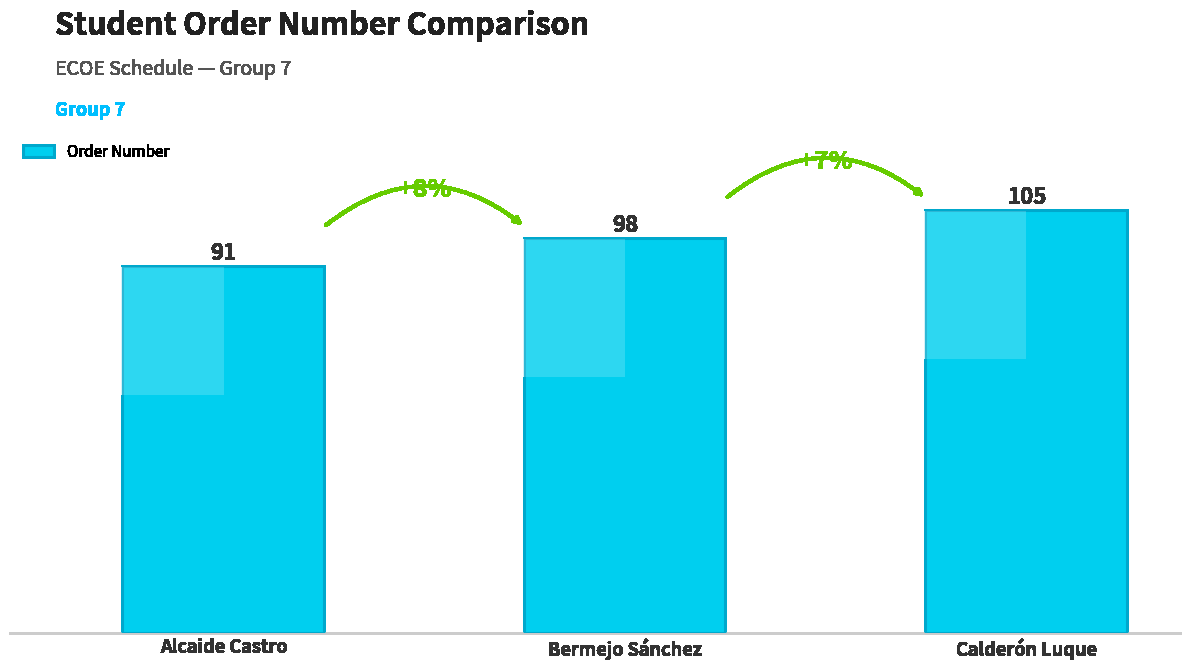

Rank the categories by value from highest to lowest.

Calderón Luque, Bermejo Sánchez, Alcaide Castro